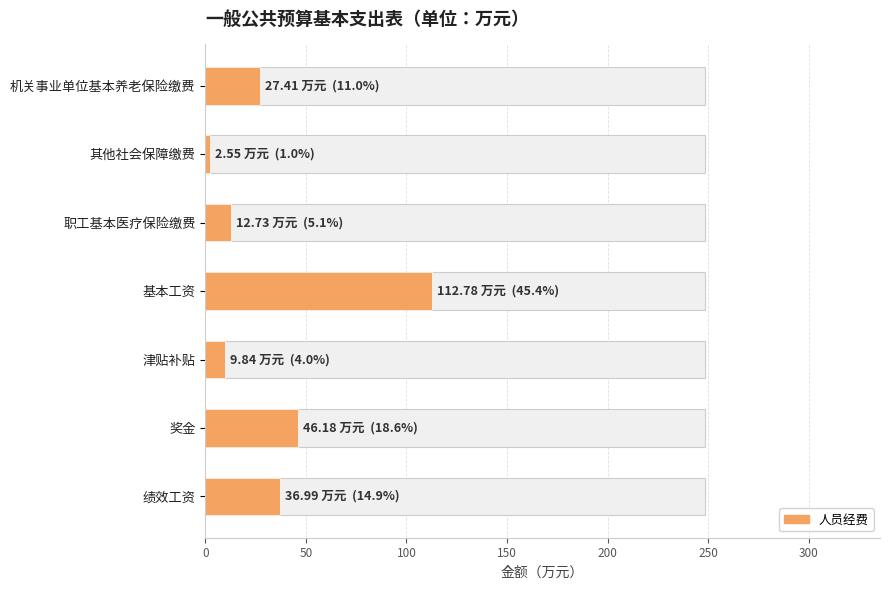

What is the average value?

35.5